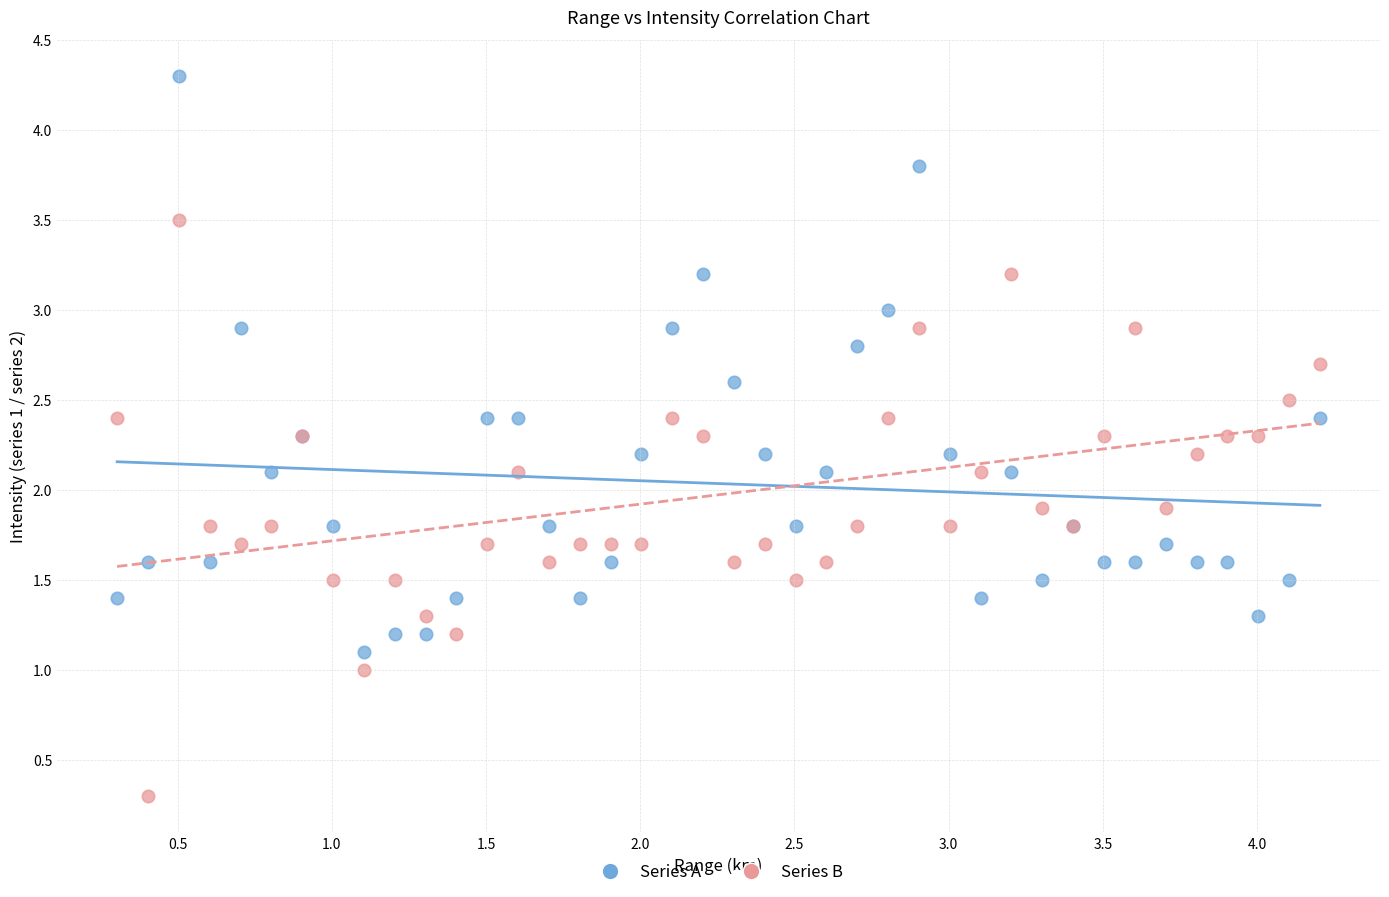

Which series contains the lowest Y value?

Series B